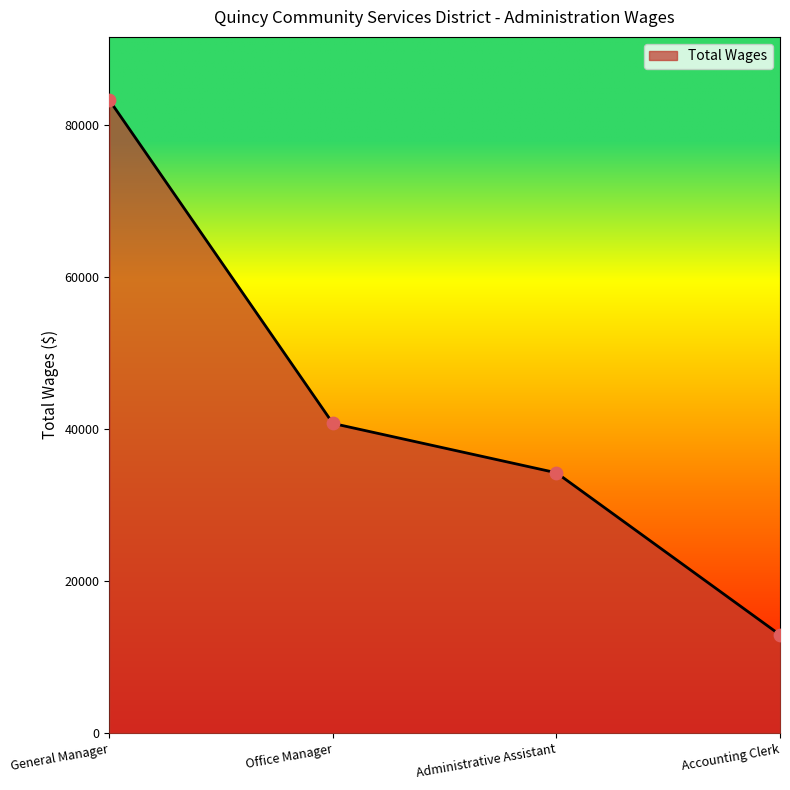

Approximately how many times larger is the value at Accounting Clerk compared to General Manager?

0.2